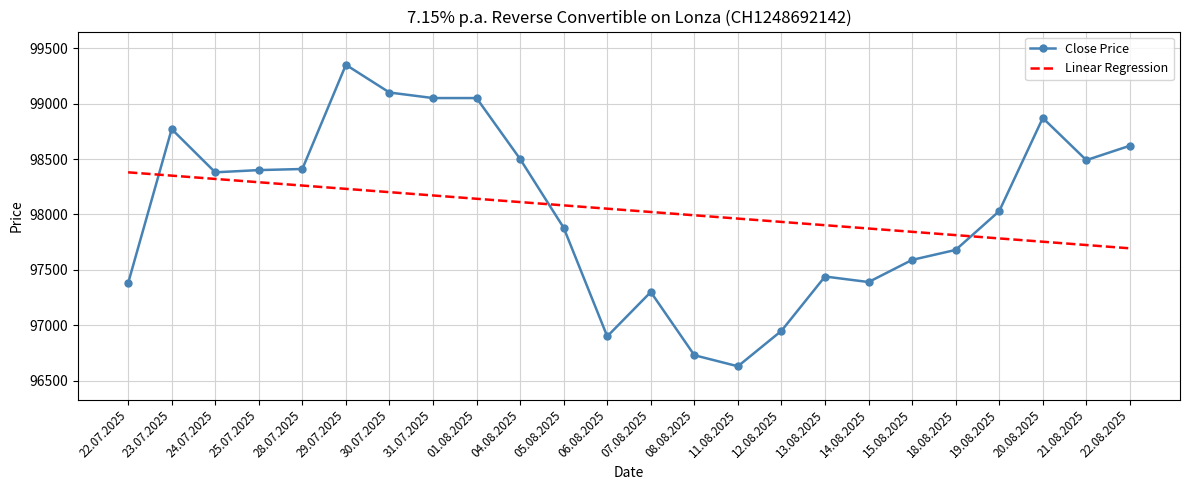

What is the sum of all Linear Regression values?

2352890.0